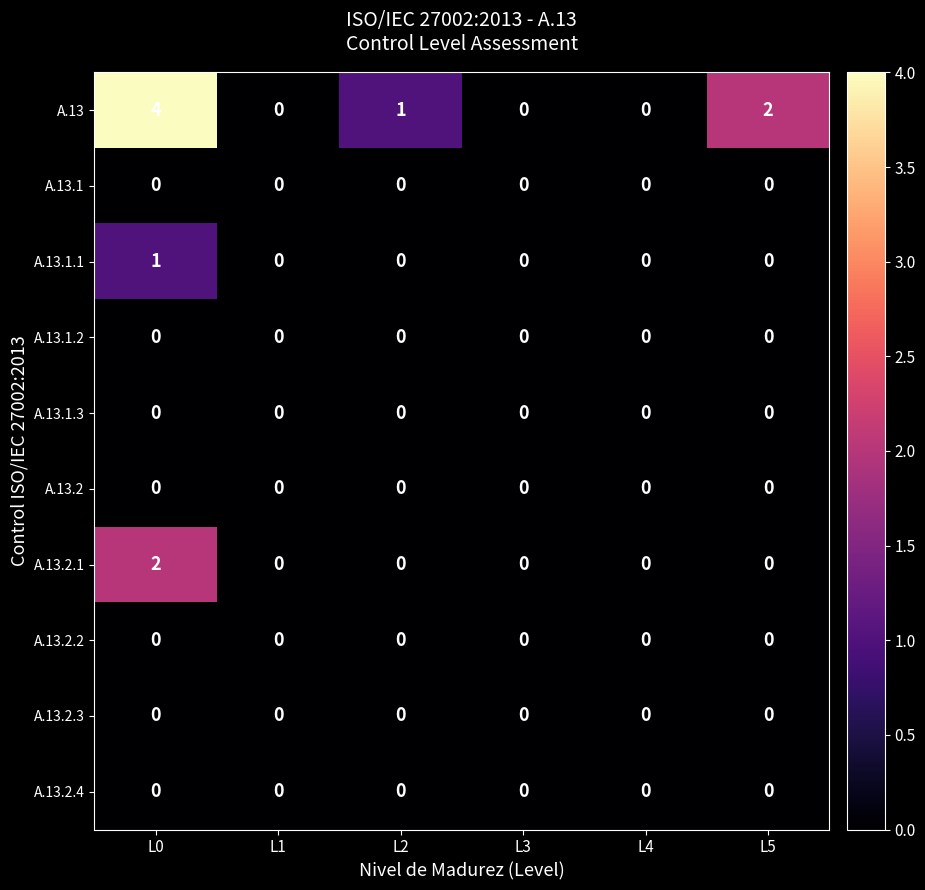

The value of A.13.1 at L3 is 0. True or false?

True